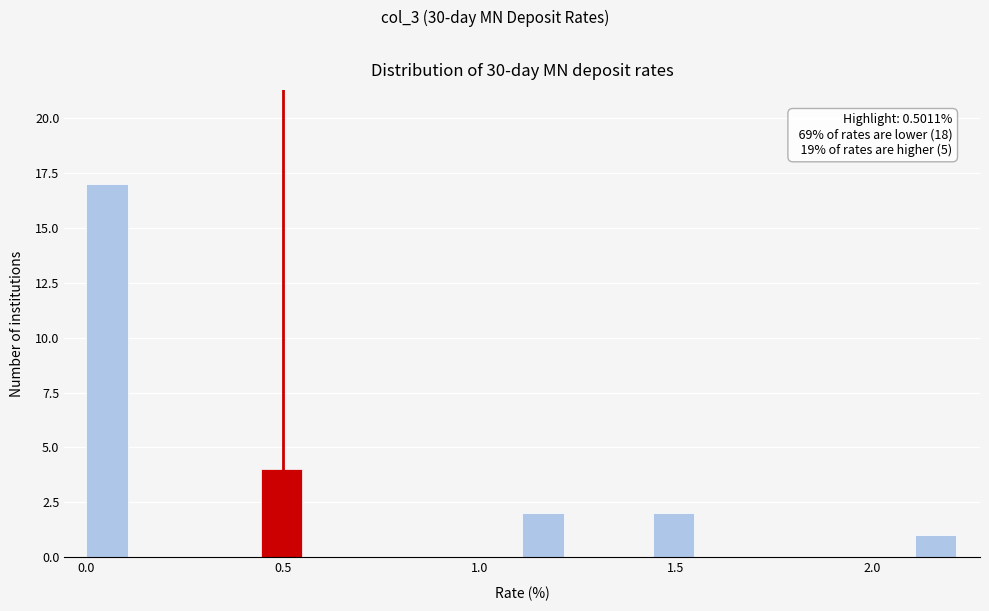

Read against the x-axis, roughly where is the centre of the tallest bar?

0.05